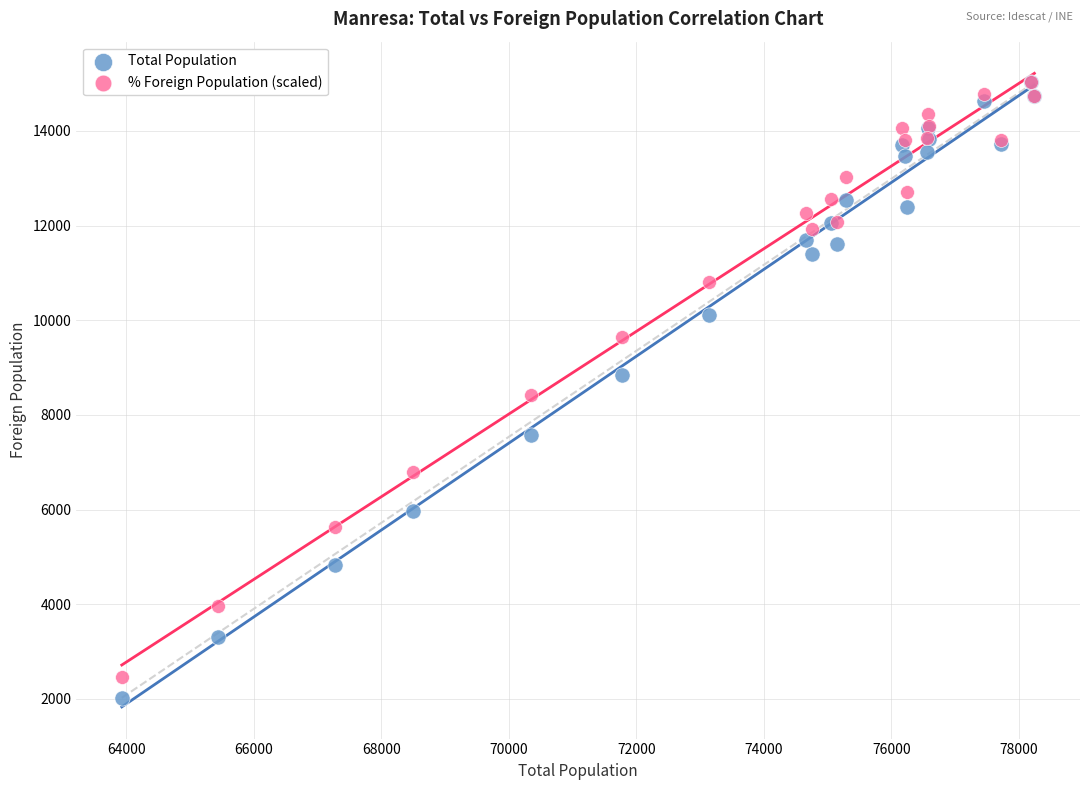

What are all the series names shown in the legend?

Total Population, % Foreign Population (scaled)